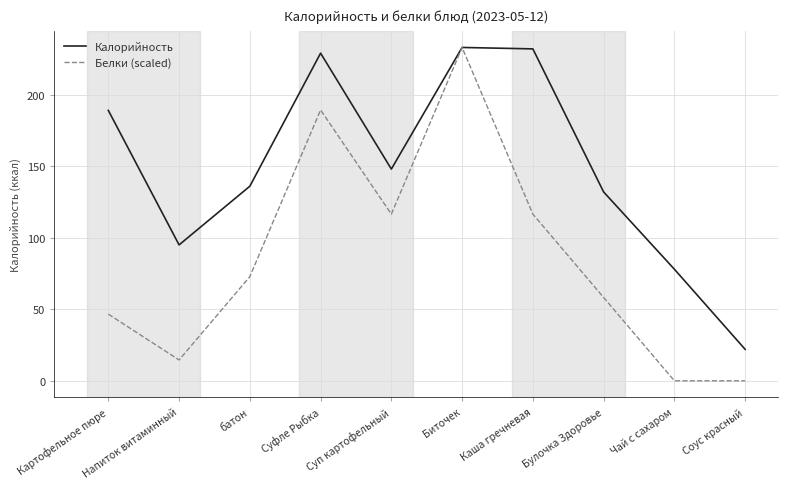

At which label does Белки (scaled) reach its peak?

Биточек